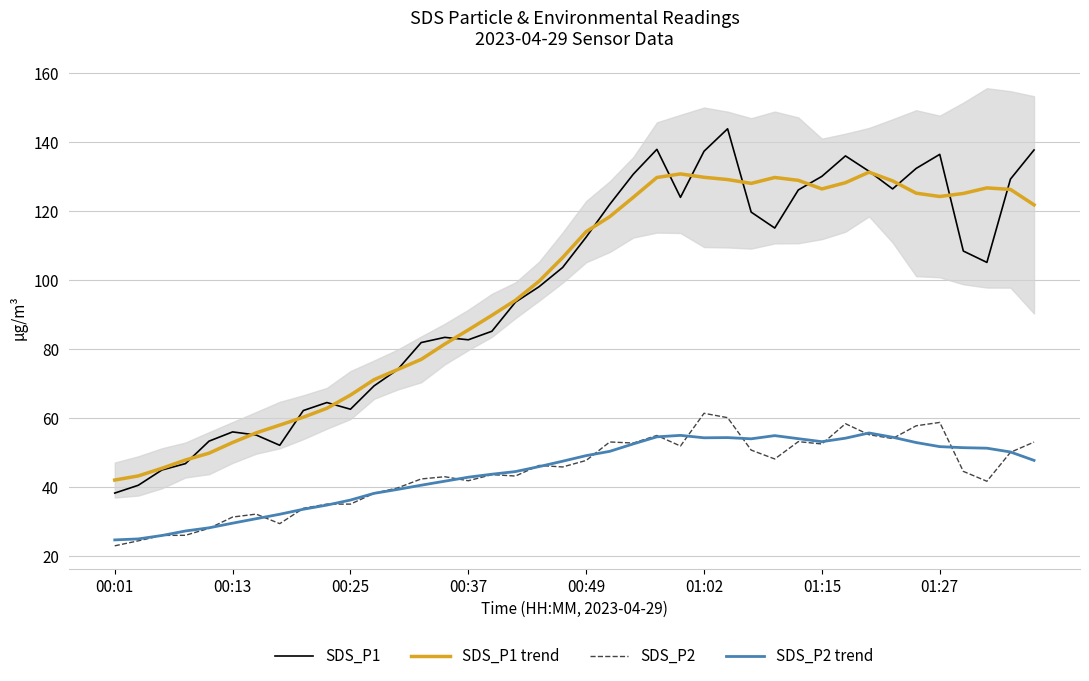

What is the minimum value for SDS_P1 trend?

42.0